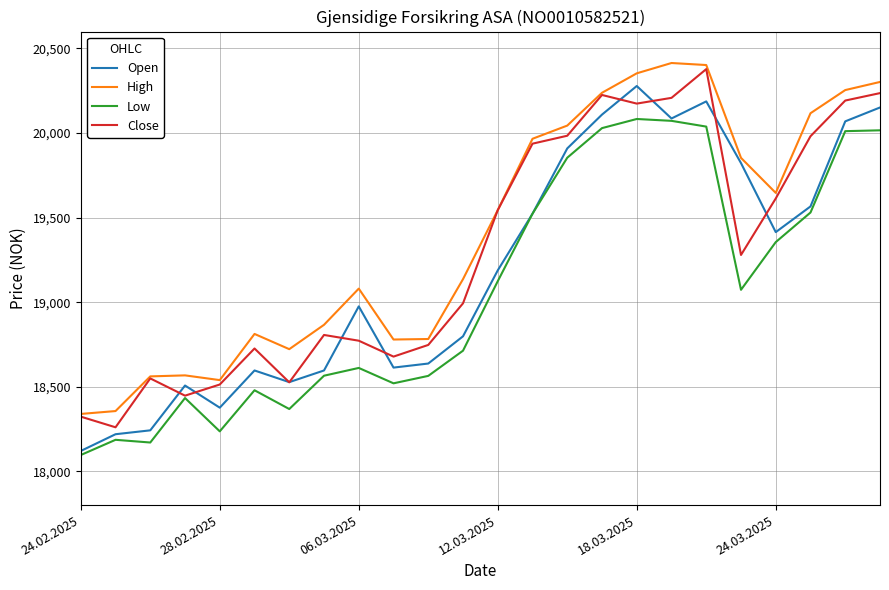

What is the minimum value shown in the chart?

18096